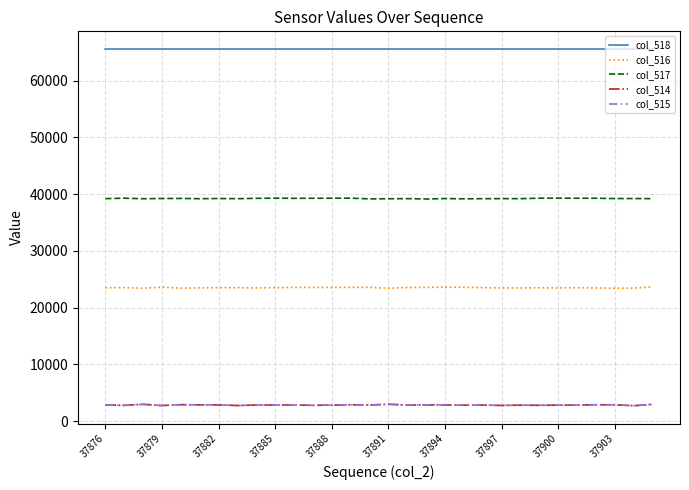

What is the minimum value shown in the chart?

2700